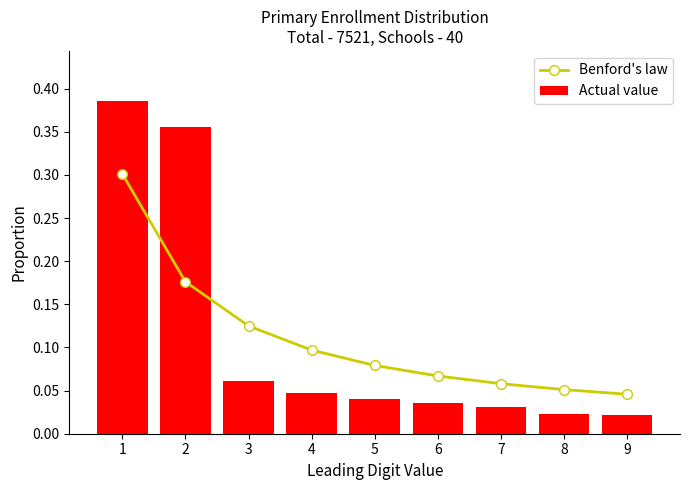

Rank the series at 3 from lowest to highest value.

Actual value, Benford's law